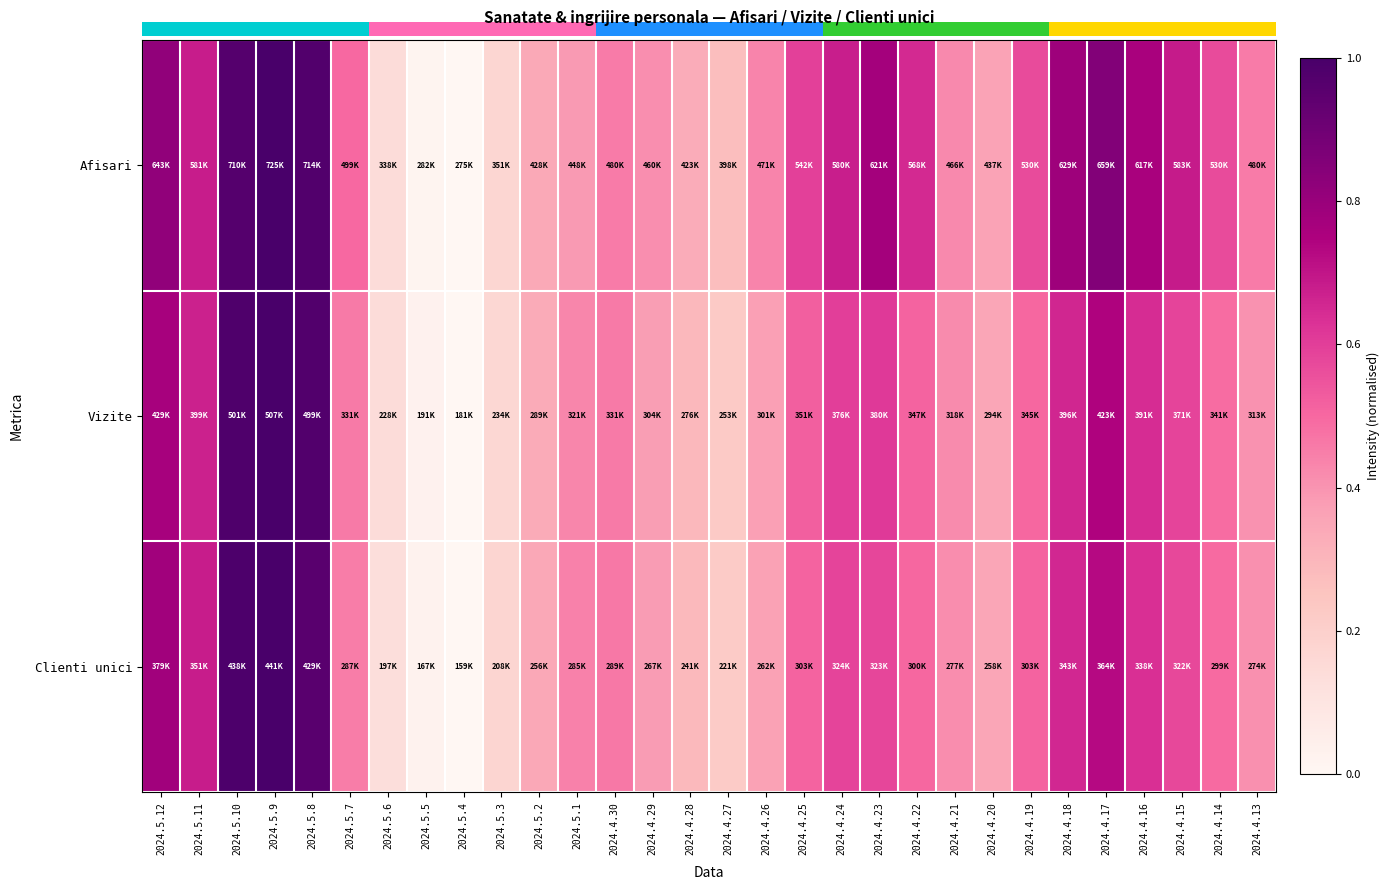

Which series has the largest total across all categories?

Afisari